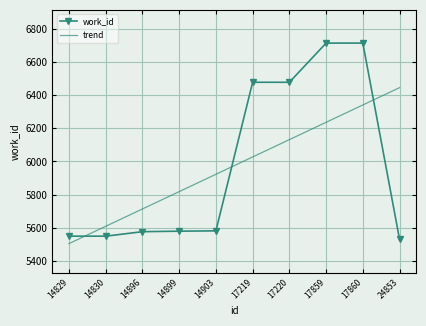

What is the total value across all series at 14899?

11398.3